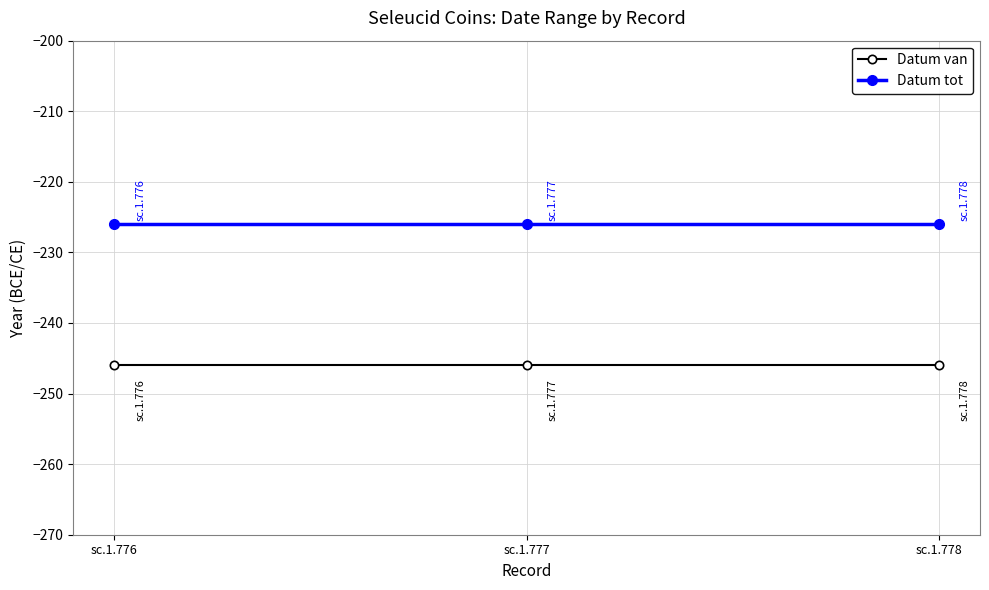

What is the spread (max minus min) of values at sc.1.776?

20